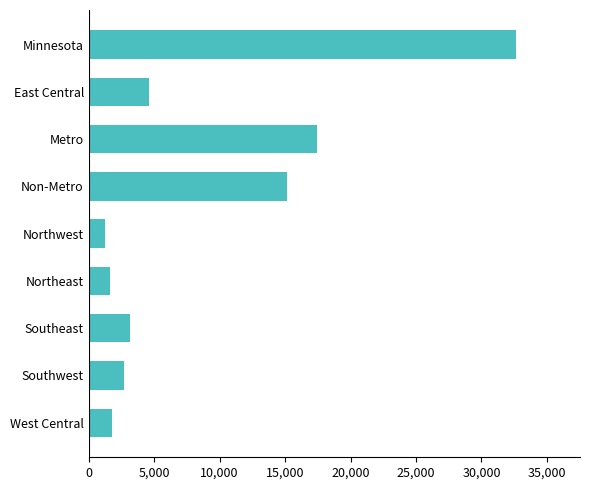

What is the greatest value displayed?

32635